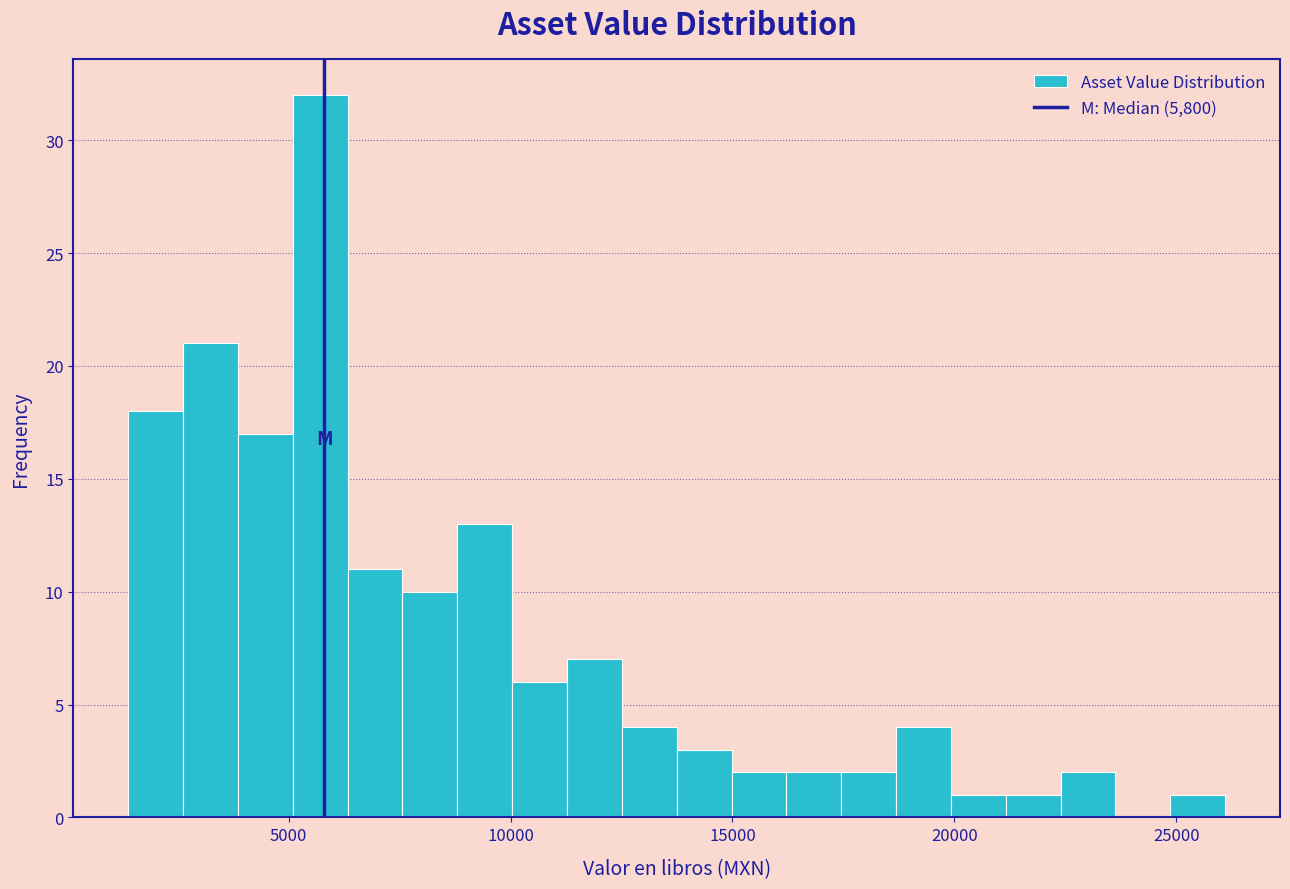

Around what value on the x-axis is the tallest bar? Give the approximate position of its centre, as read against the axis.

5500